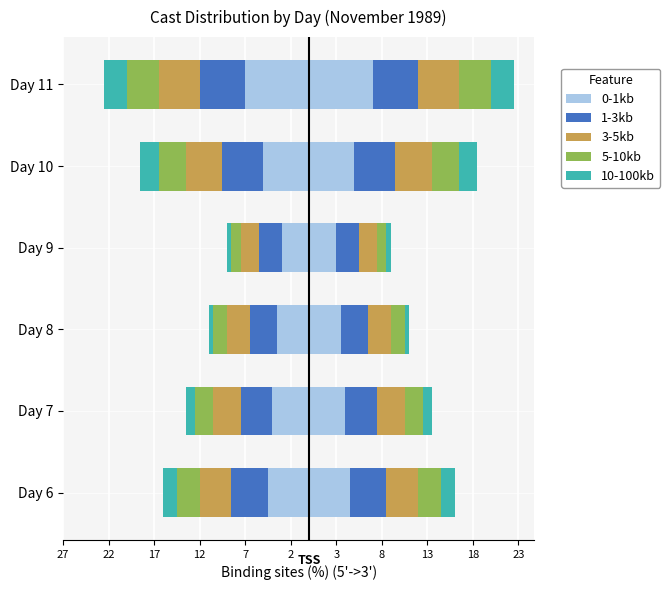

Between Day 8 and Day 11, which series saw the biggest shift?

0-1kb